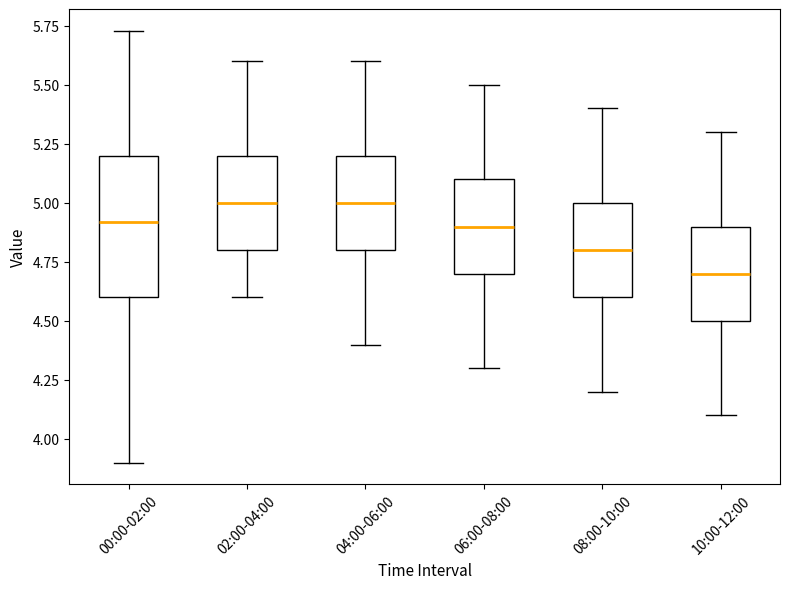

Reading left to right, transcribe this box plot: for each box, give where its median line is, the range the box spans, and where its two whiskers end, as read against the y-axis. The values are not printed on the chart, so give them approximately, as read against the axis.

00:00-02:00: median 4.90, box 4.60 to 5.20, whiskers 3.90 to 5.75
02:00-04:00: median 5.00, box 4.80 to 5.20, whiskers 4.60 to 5.60
04:00-06:00: median 5.00, box 4.80 to 5.20, whiskers 4.40 to 5.60
06:00-08:00: median 4.90, box 4.70 to 5.10, whiskers 4.30 to 5.50
08:00-10:00: median 4.80, box 4.60 to 5.00, whiskers 4.20 to 5.40
10:00-12:00: median 4.70, box 4.50 to 4.90, whiskers 4.10 to 5.30